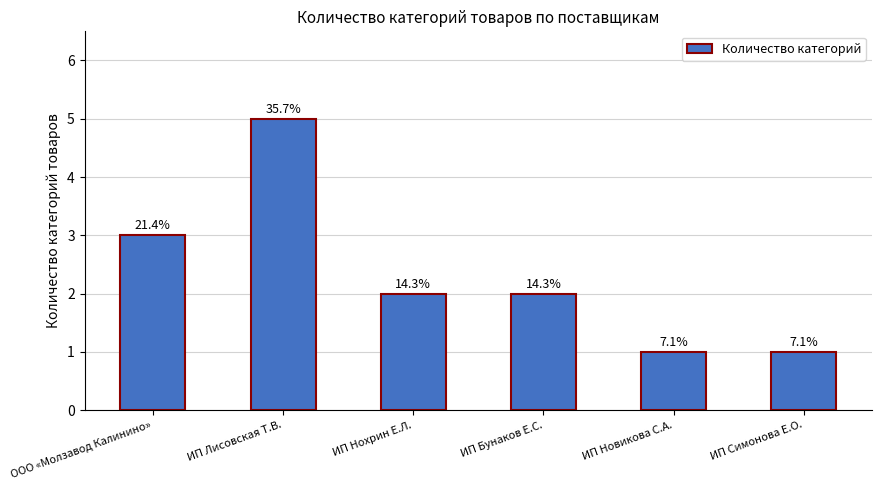

What is the maximum value shown in the chart?

5